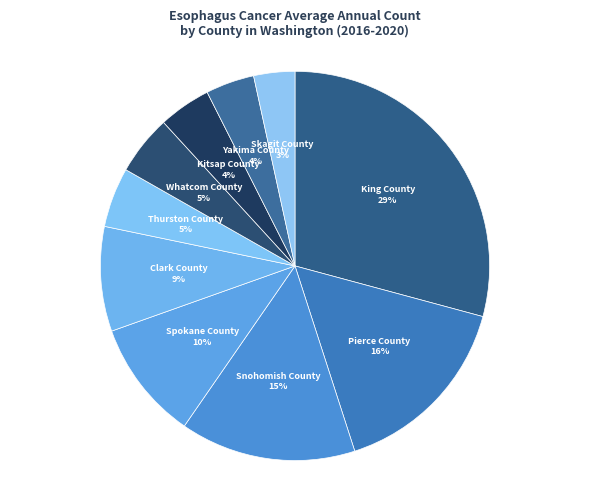

How many segments does this pie chart have?

10